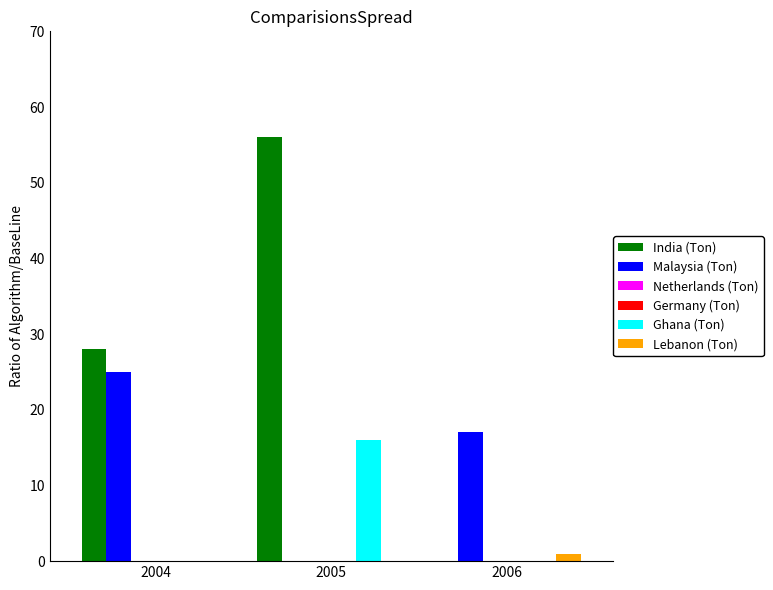

At how many categories does at least one series exceed 25?

2